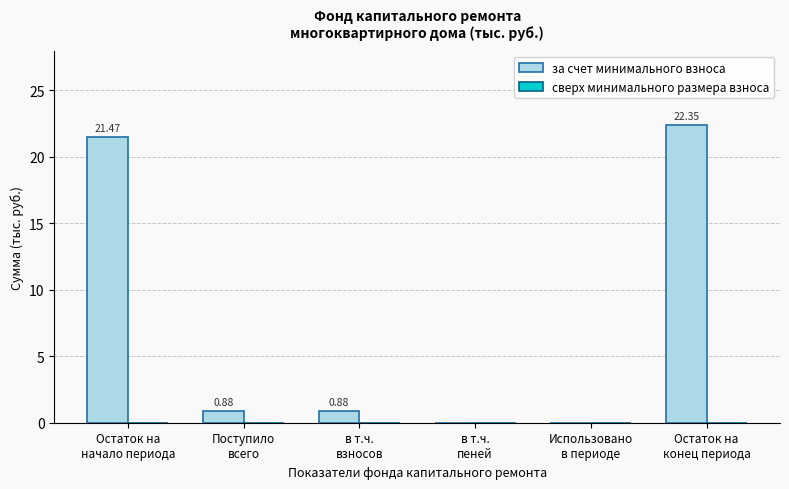

What is the sum of all values?

45.6